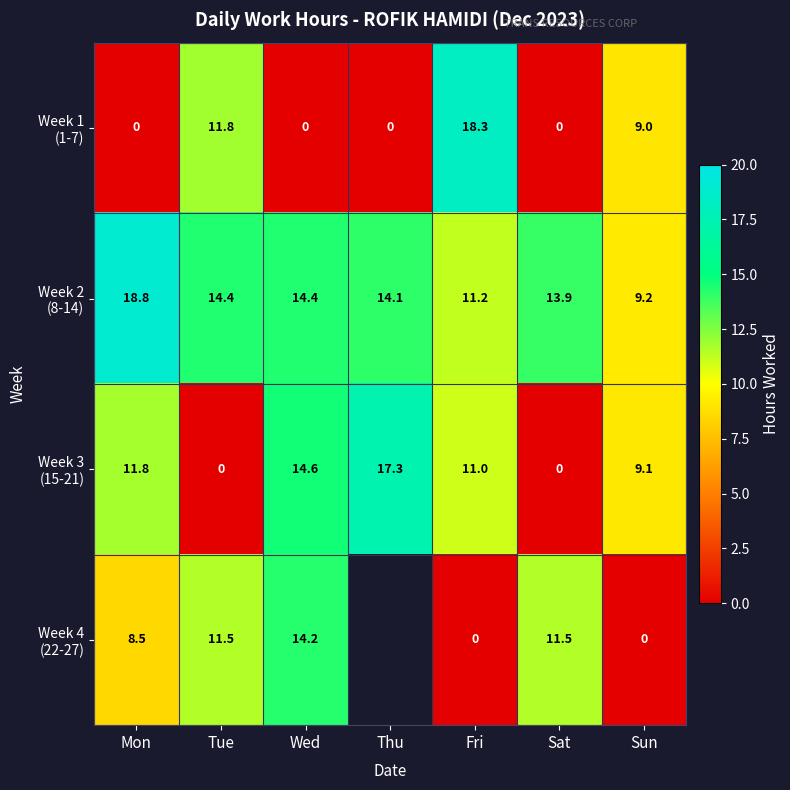

What is the spread (max minus min) of values at Sun?

9.2